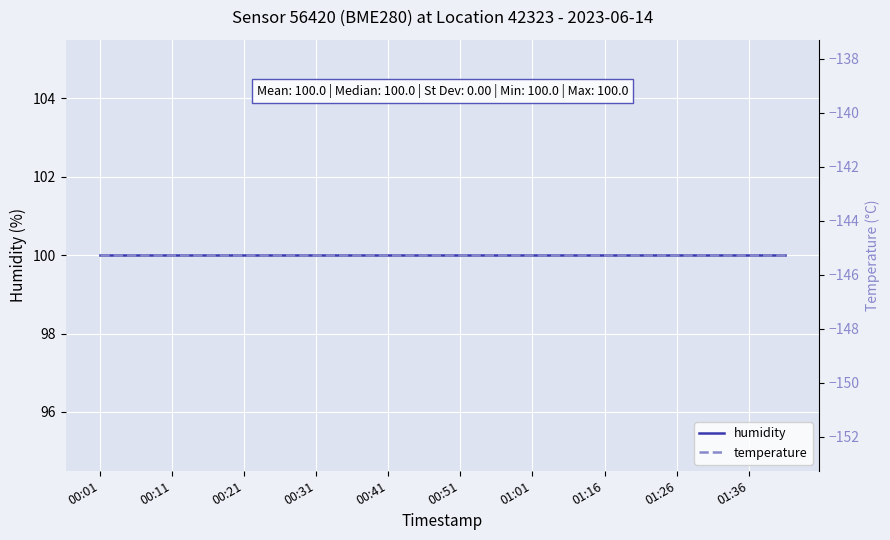

What are all the series names shown in the legend?

humidity, temperature